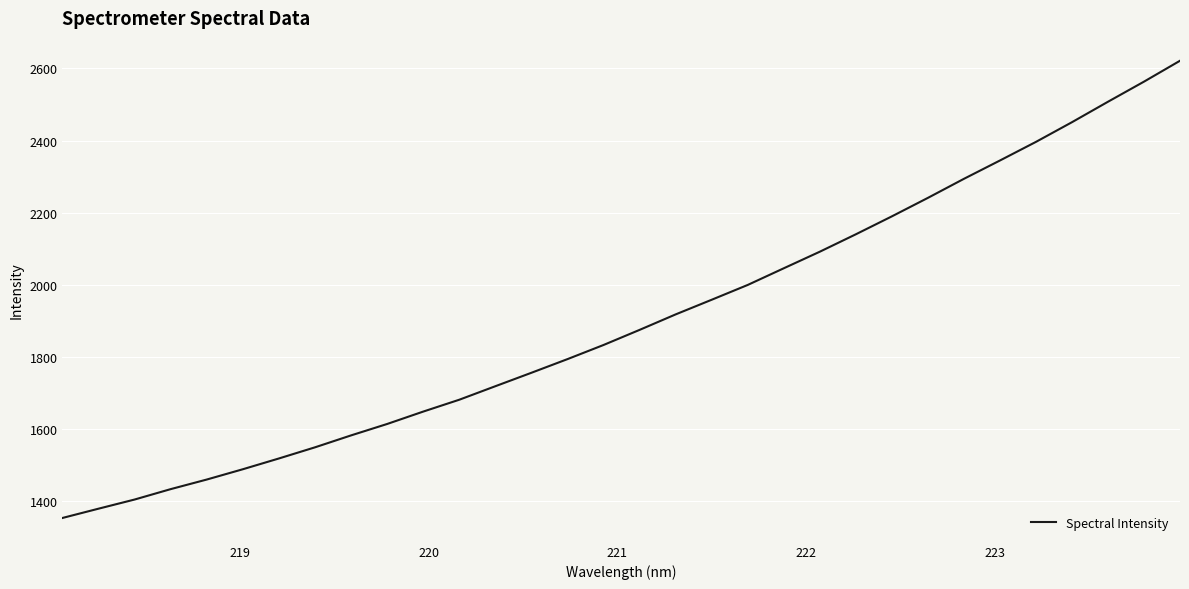

What is the difference between the maximum and minimum values?

1268.8